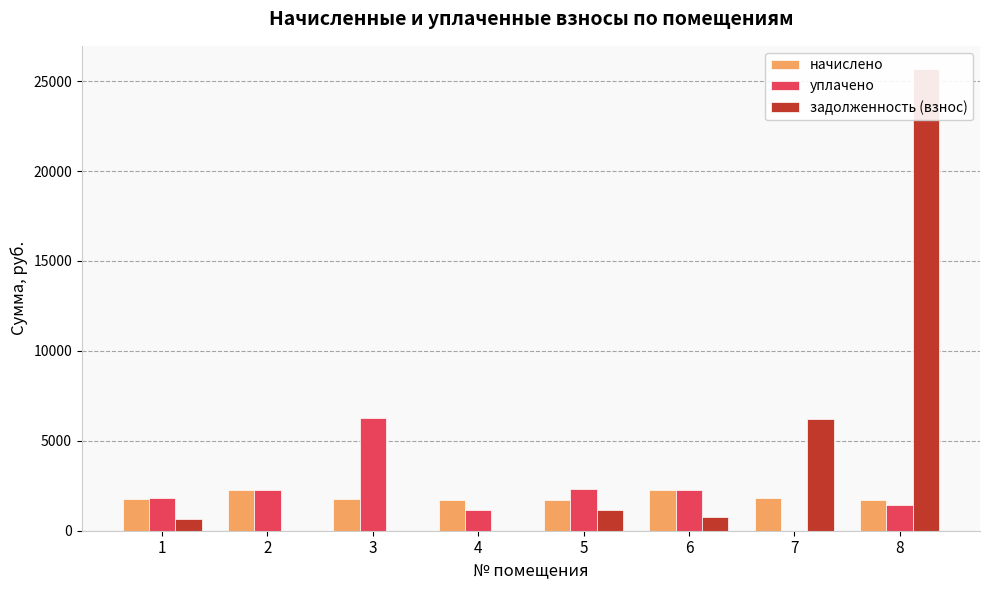

How many groups of bars are there?

8